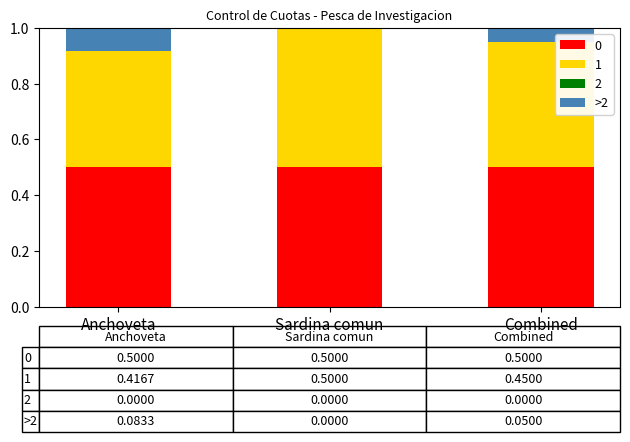

The 0 series shows 0.9 at Anchoveta. True or false?

False